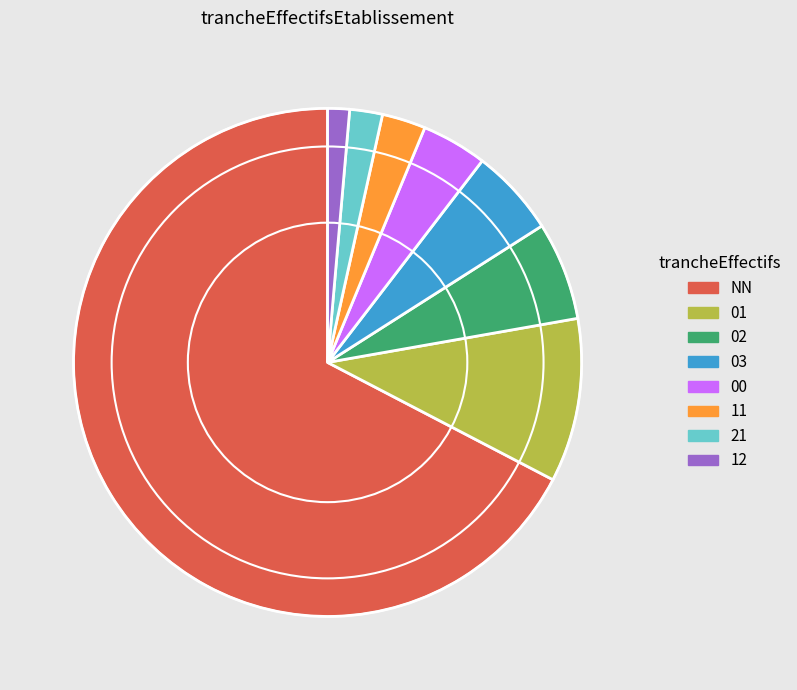

How many slices are in this pie chart?

8